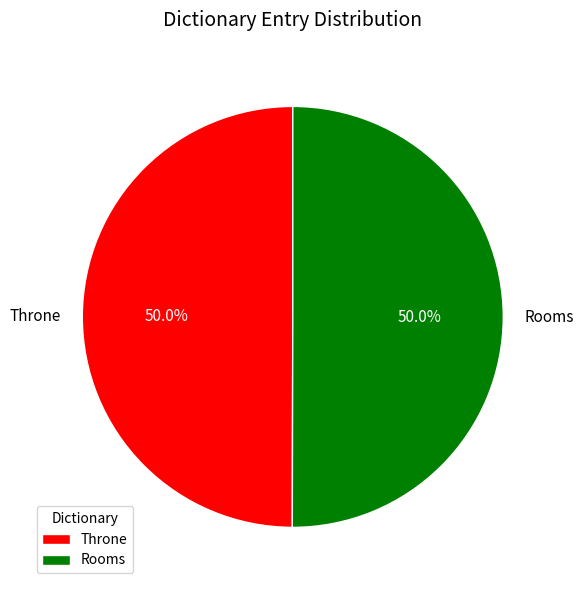

To the nearest percent, what is the combined percentage of Rooms and Throne?

100%